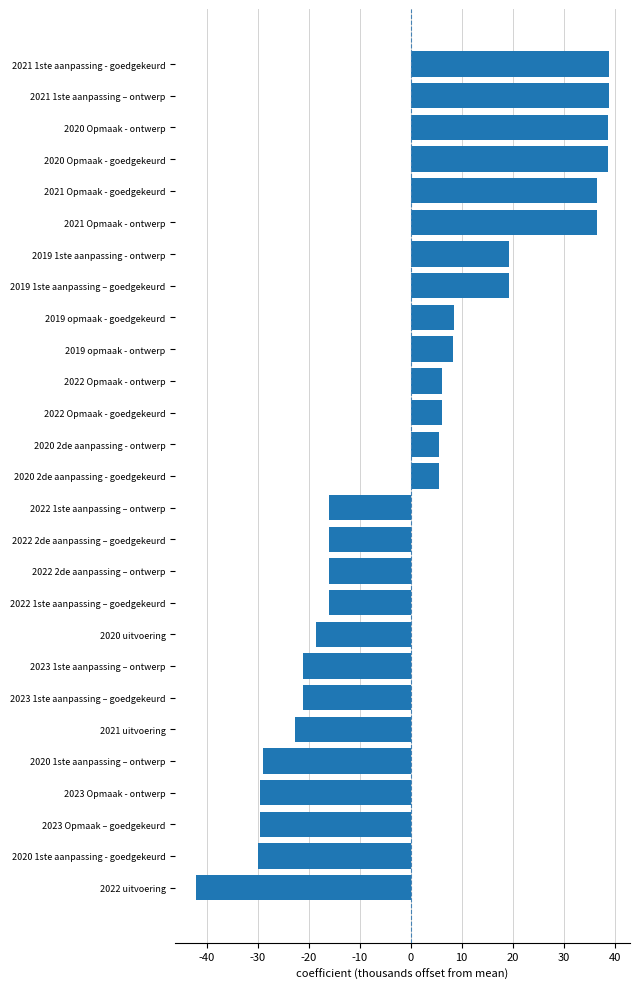

Are the bars horizontal?

Yes